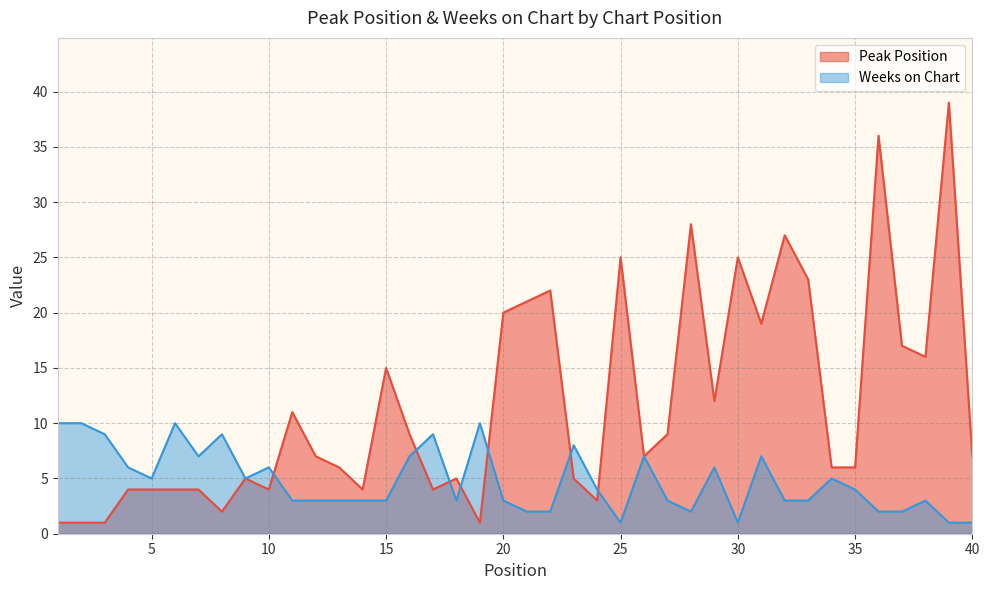

Which series has the largest range (max minus min)?

Peak Position